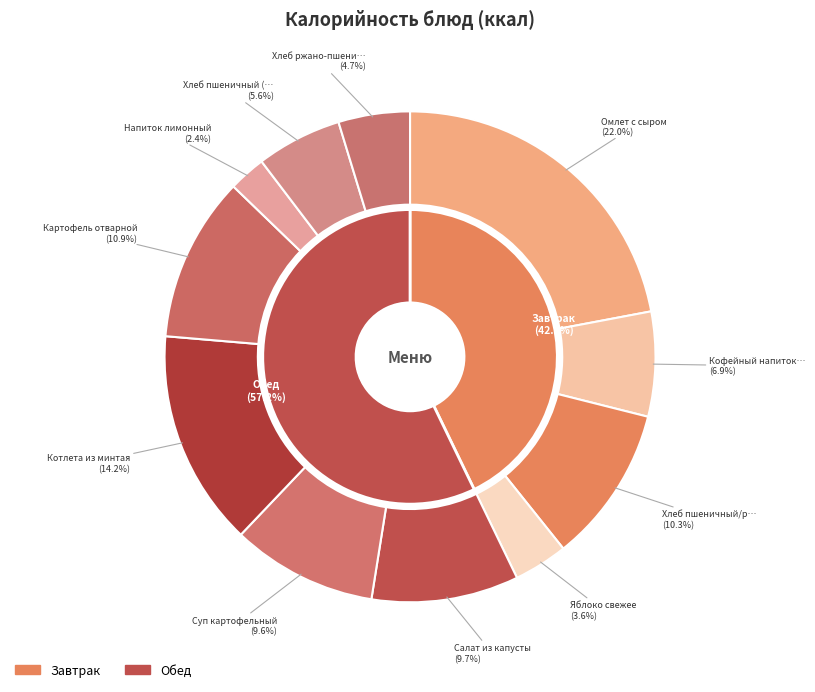

Does any single category account for the majority?

No